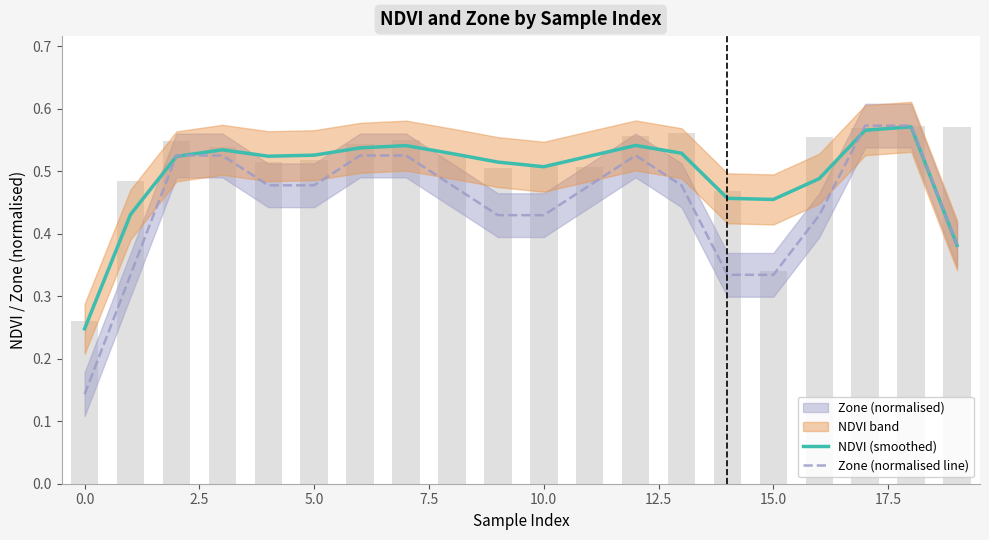

What is the sum of the NDVI (smoothed) values at 11 and 2.5?

1.0